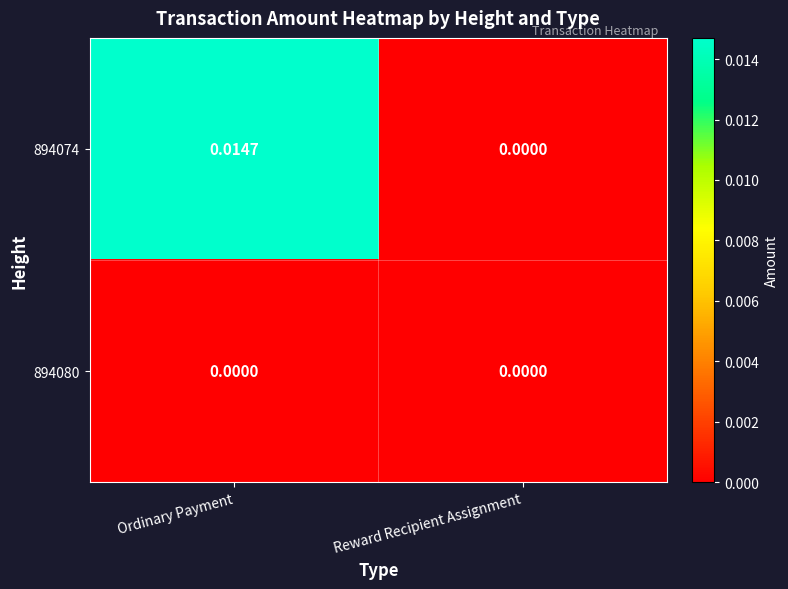

Is the value of 894074 at Ordinary Payment greater than the value of 894080 at Ordinary Payment?

Yes